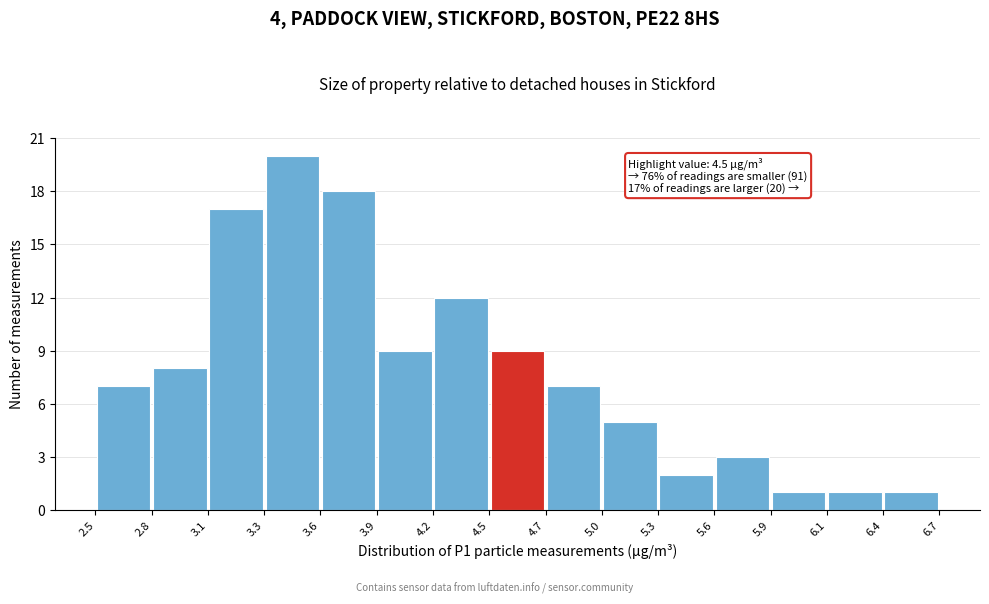

Over which range of the x-axis is the bar tallest?

3.3 to 3.6